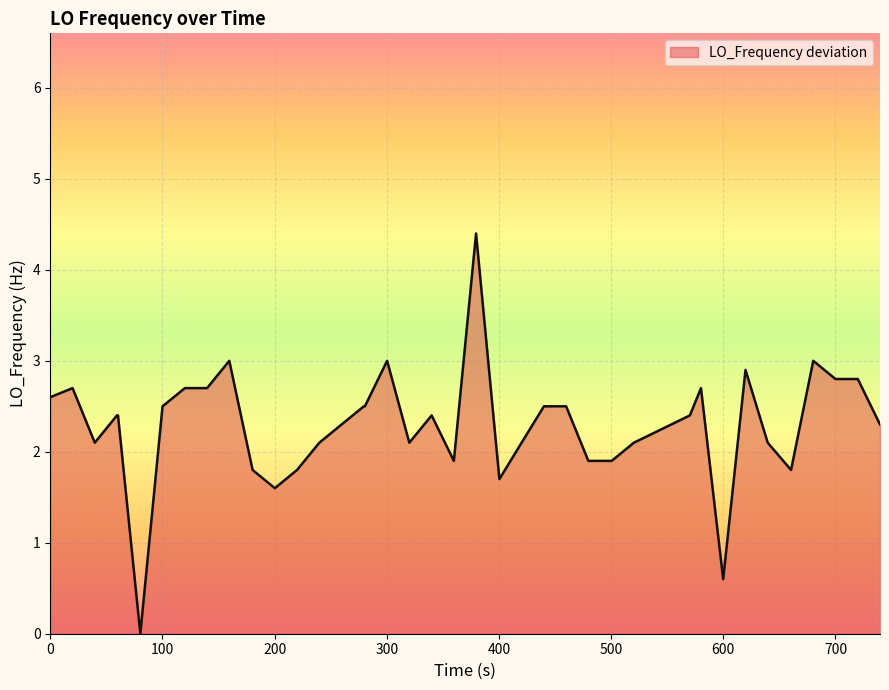

Does the chart have visible grid lines?

Yes